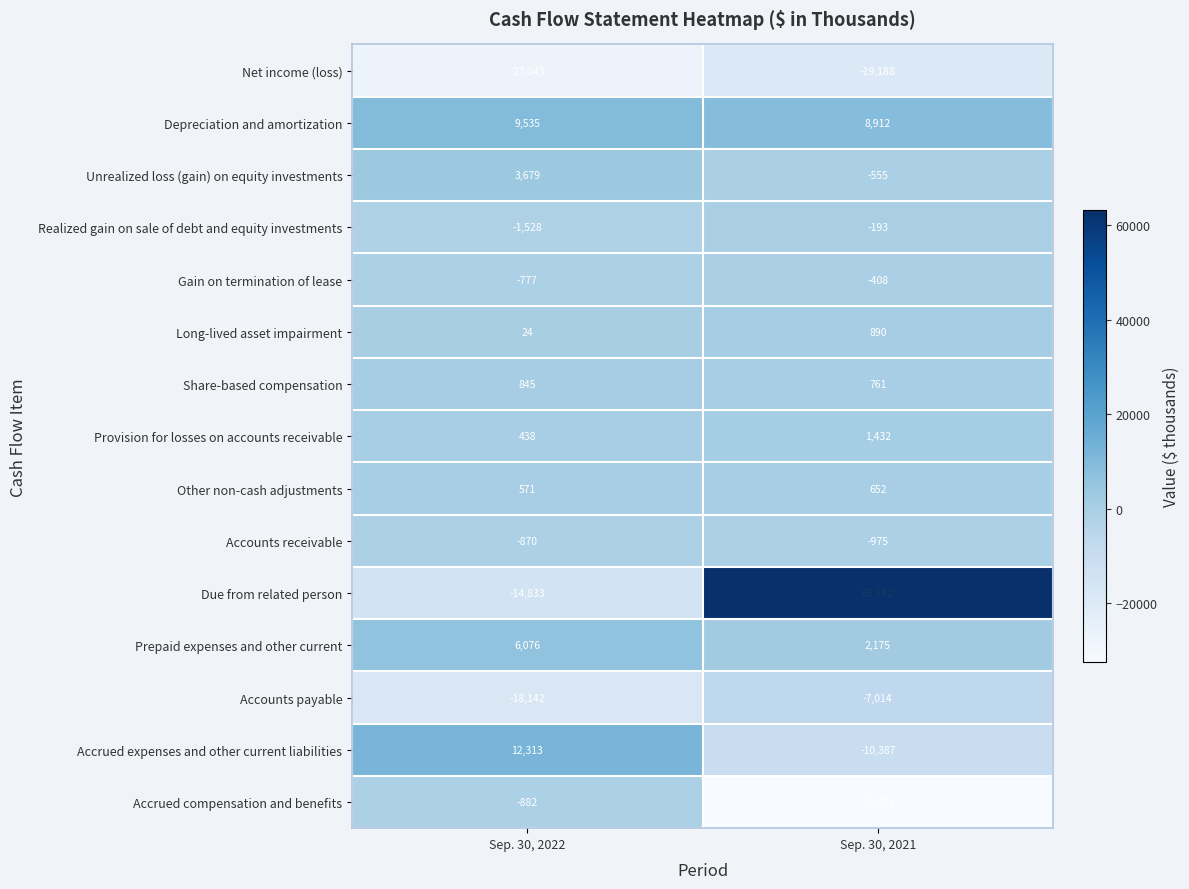

At which category does the chart reach its peak across all series?

Sep. 30, 2021